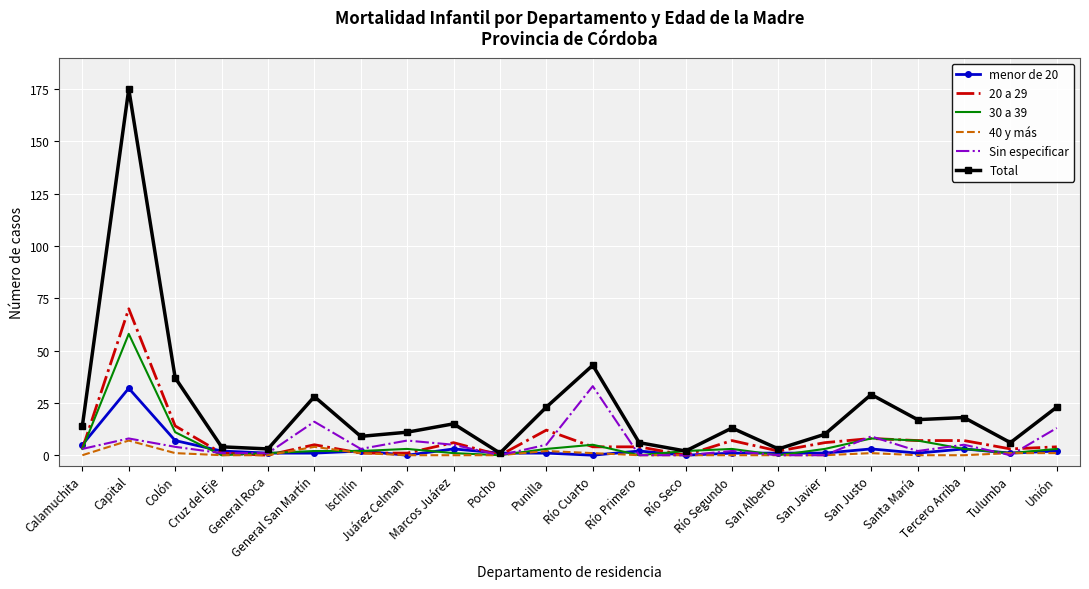

Is it true that menor de 20 equals 2 at Río Primero?

True